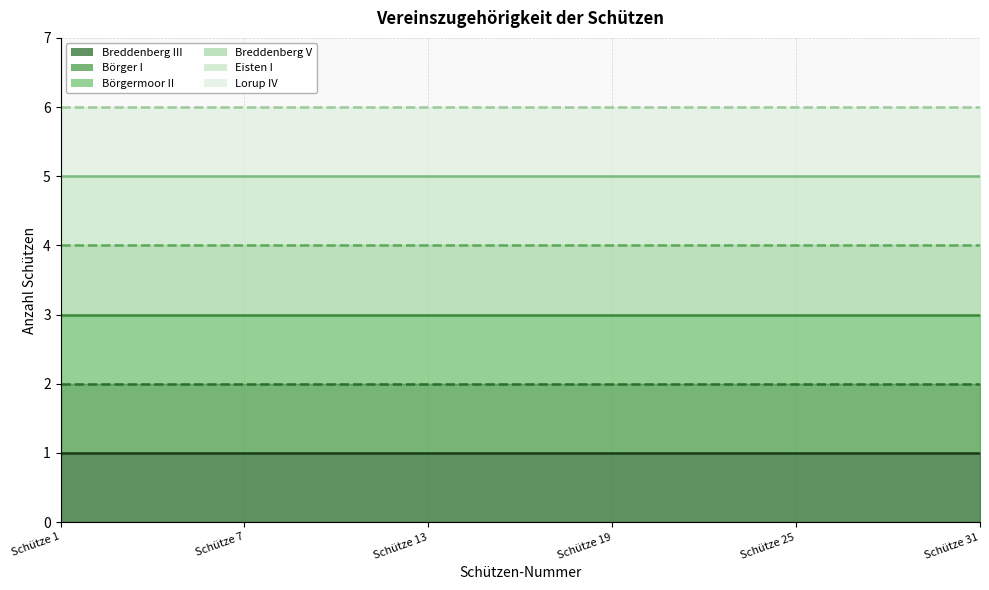

What is the value of the Grenze Börger I point at the 1st from the left?

2